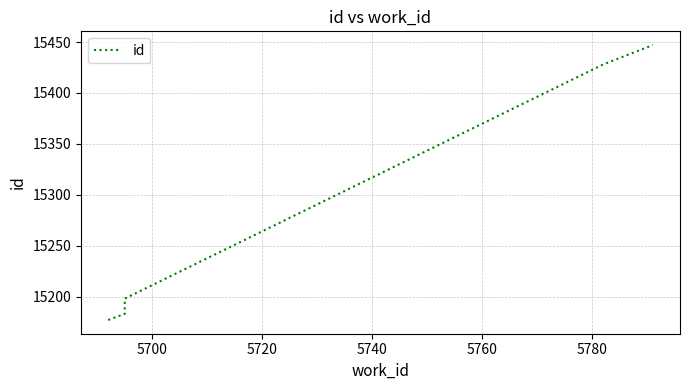

True or false: the data has more than 2 interior local peaks.

False